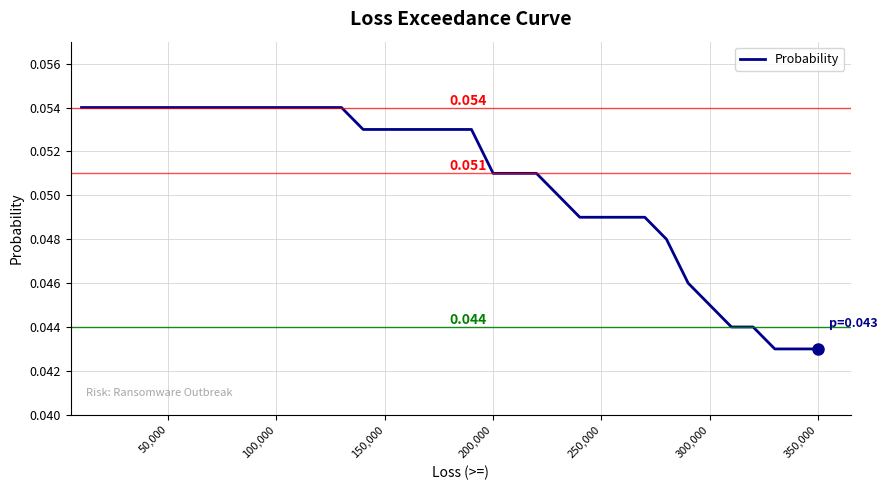

What is the greatest value displayed?

0.1